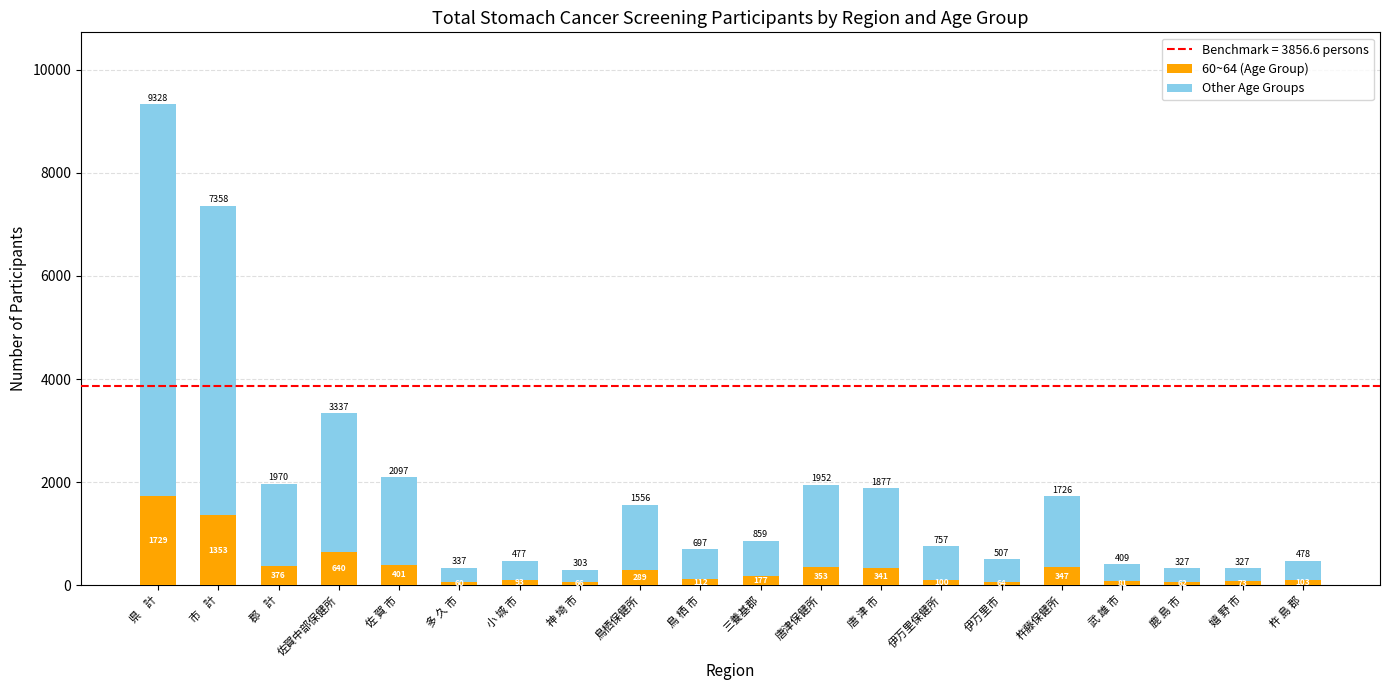

Where does the 60~64 (Age Group) series first go above 177?

県    計